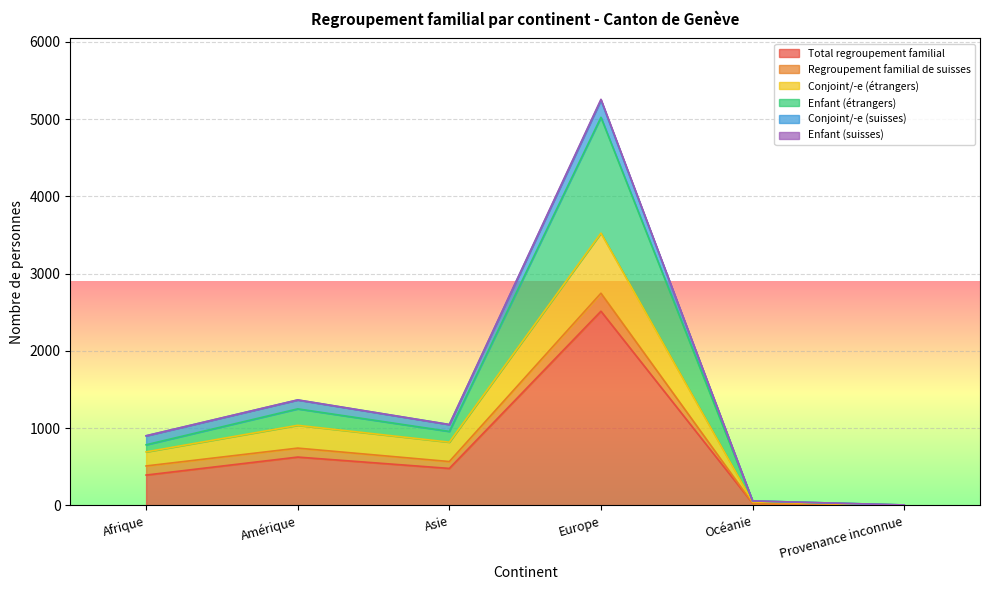

True or false: Enfant (étrangers) and Conjoint/-e (étrangers) cross at least once.

False